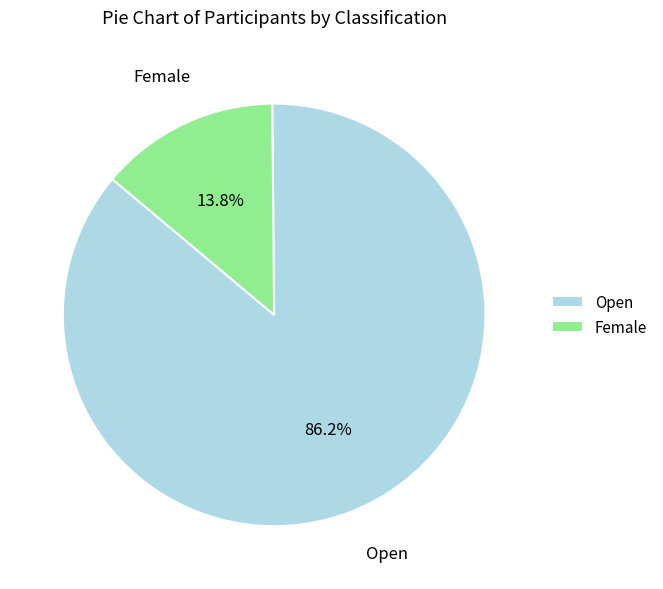

To the nearest percent, what is the difference between the Female and Open slice percentages?

72%